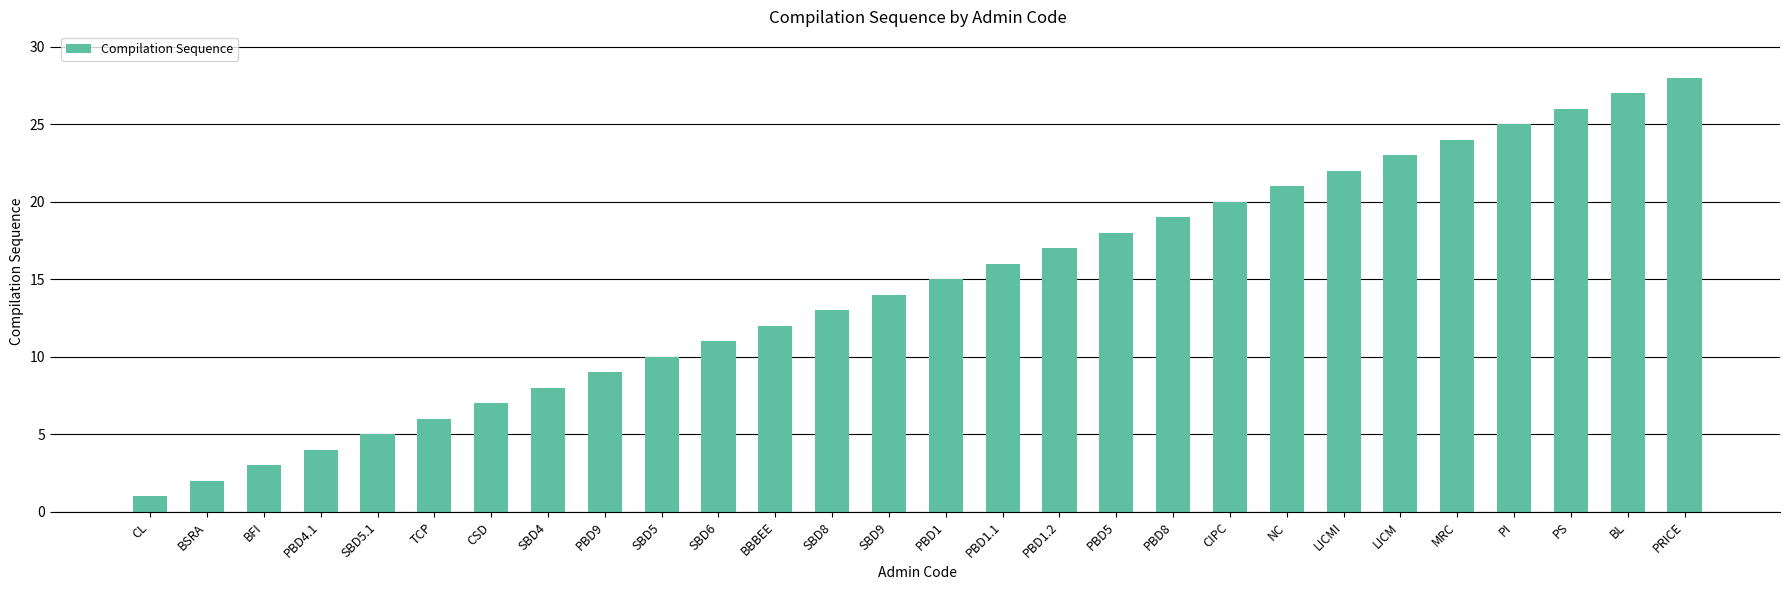

What value does the data have at MRC, to the nearest 10?

20